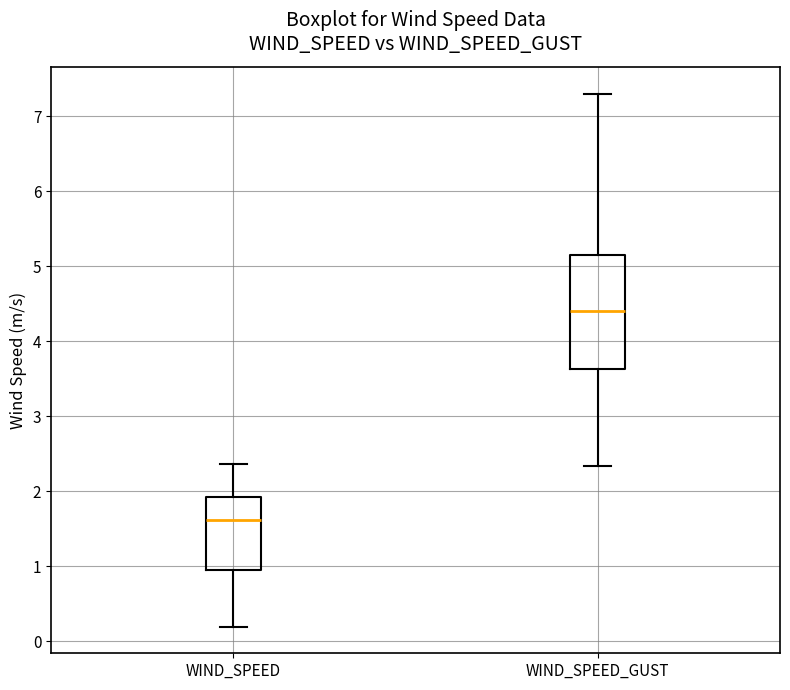

Which box is the tallest, from its lower edge to its upper edge?

WIND_SPEED_GUST